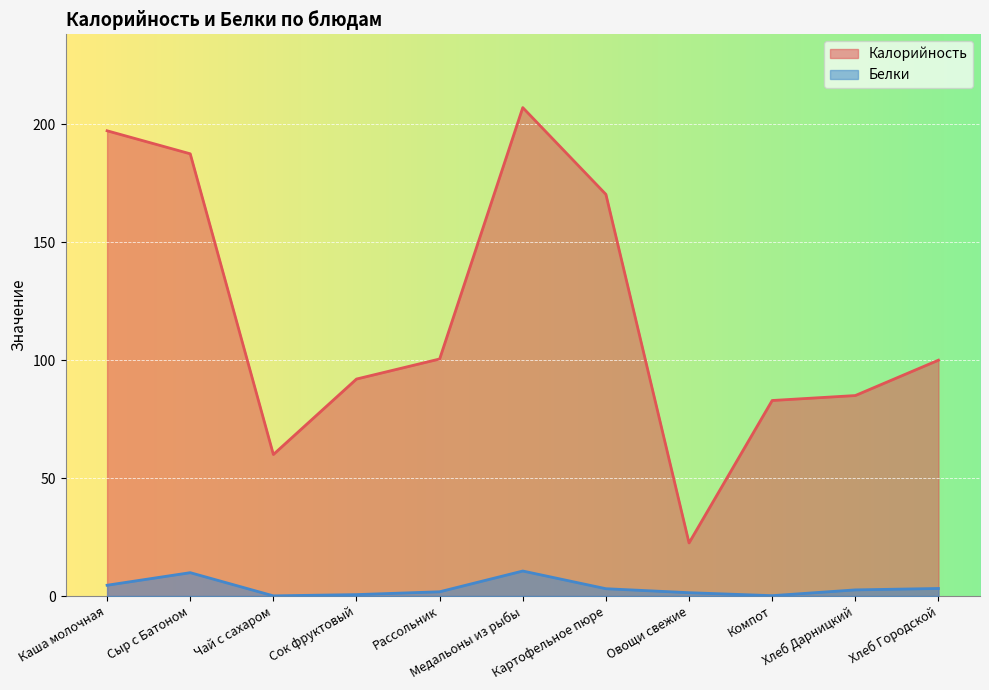

True or false: Калорийность and Белки intersect in this chart.

False